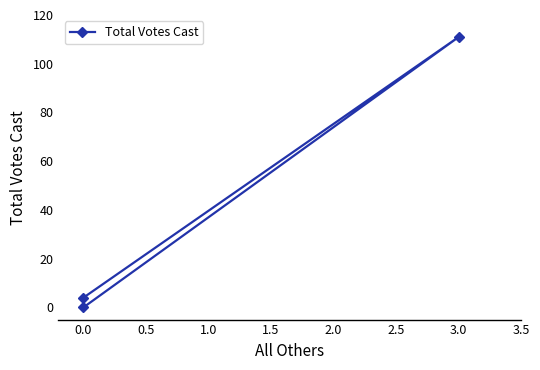

Is this an area chart (filled region under the line)?

No